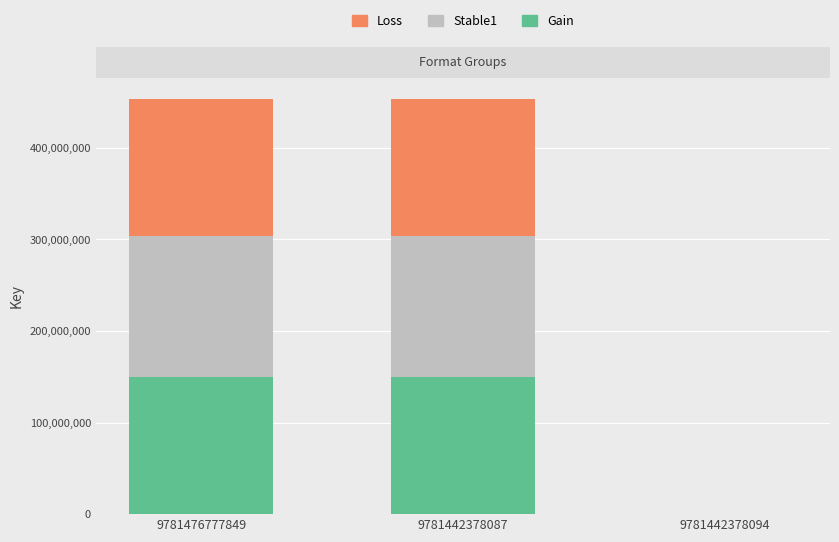

Reading left to right, what are the values for Gain?

9781476777849=149737176	9781442378087=149737176	9781442378094=0